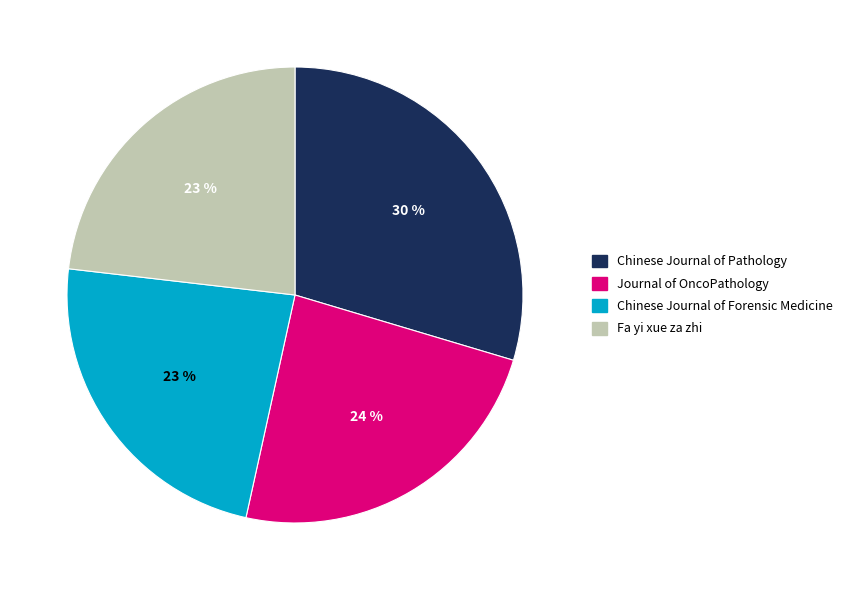

True or false: Fa yi xue za zhi accounts for 30% of the total.

False